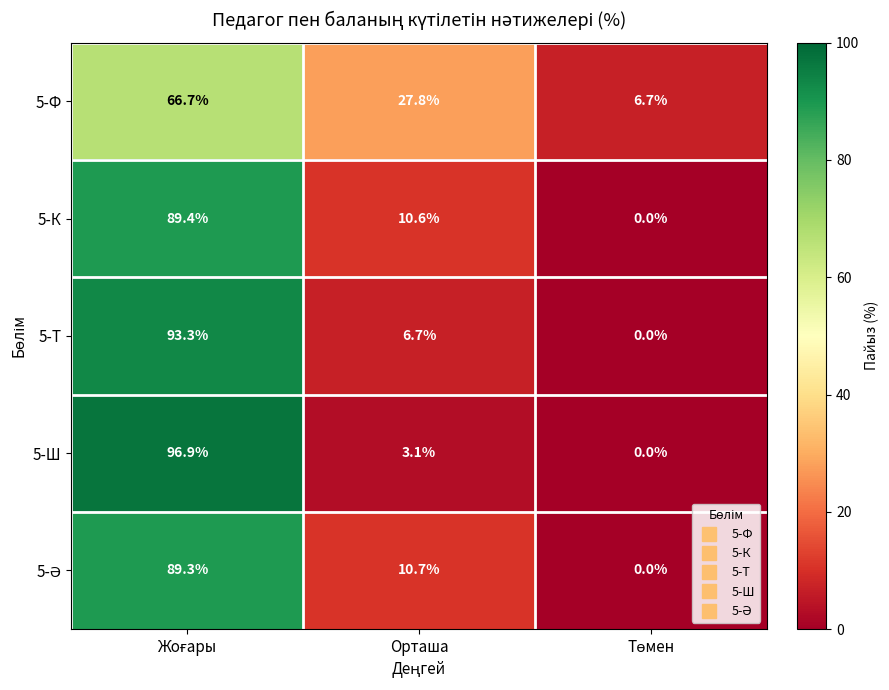

Which series has the widest spread of values?

5-Ш